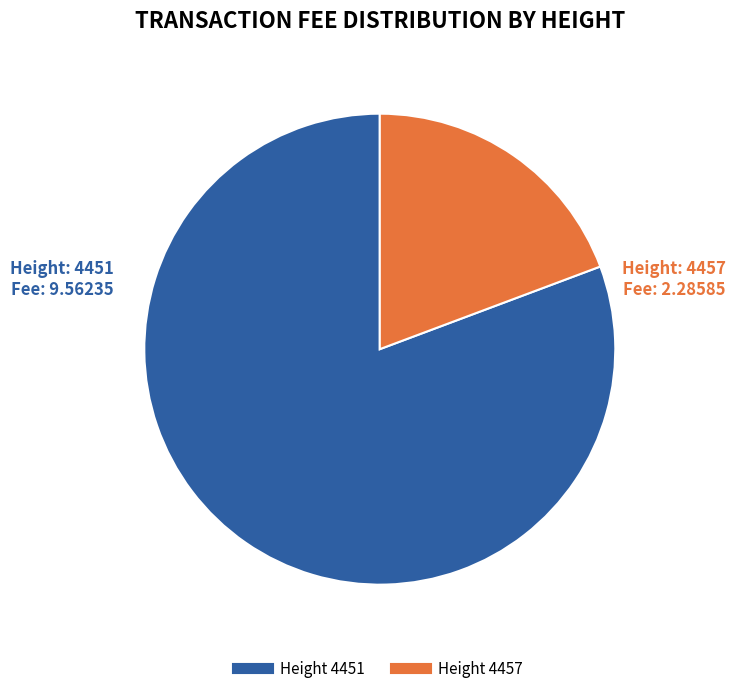

Count the number of slices in the pie.

2